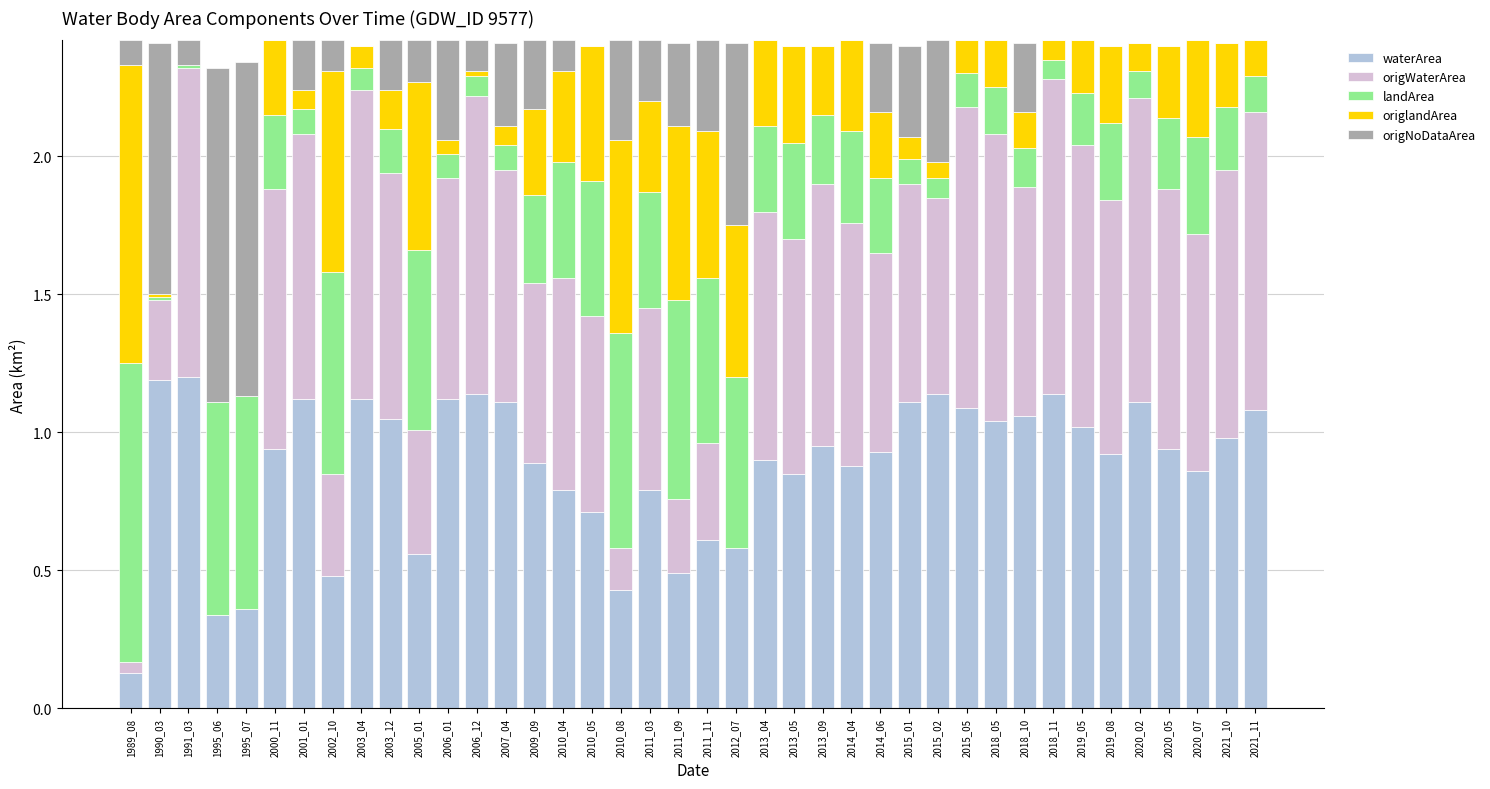

What is the total value across all series at 2011_11?

2.4